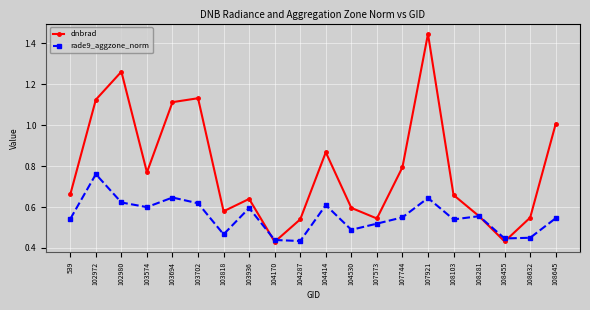

Rank the series at 103818 from lowest to highest value.

rade9_aggzone_norm, dnbrad